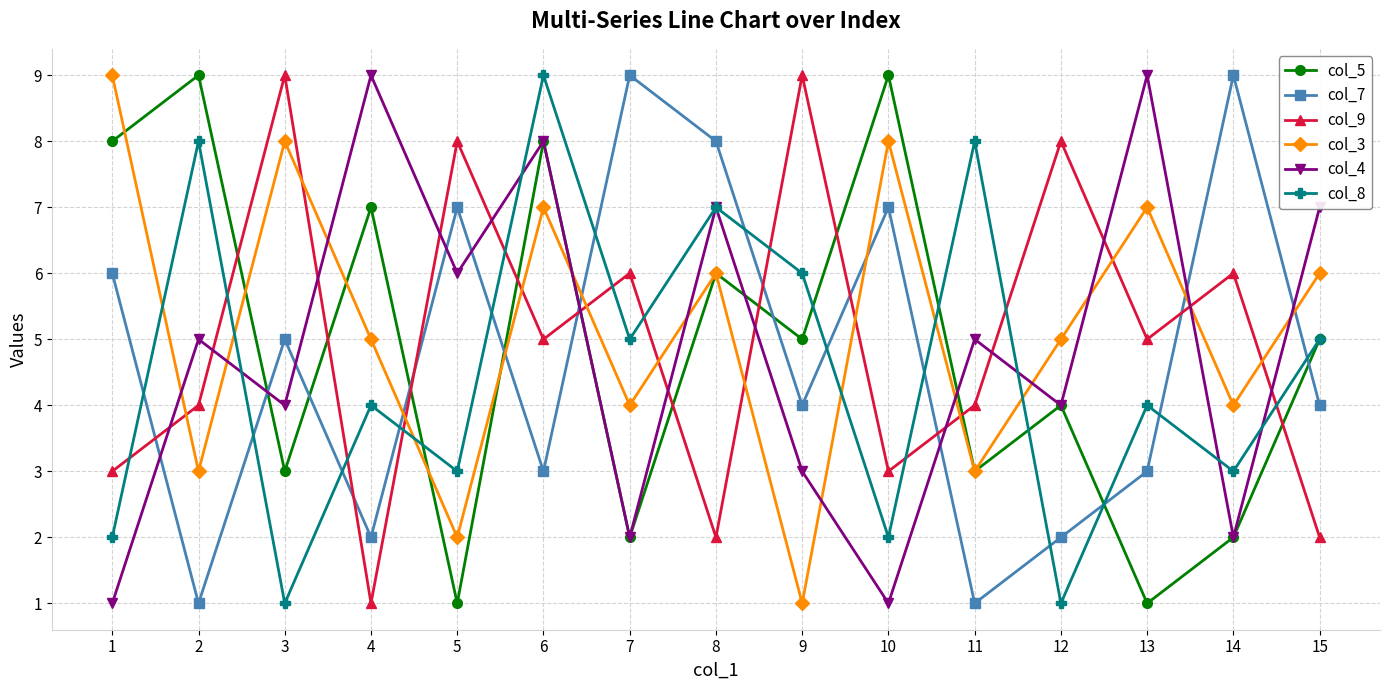

In col_9, how many points are higher than both neighbors (excluding endpoints)?

6